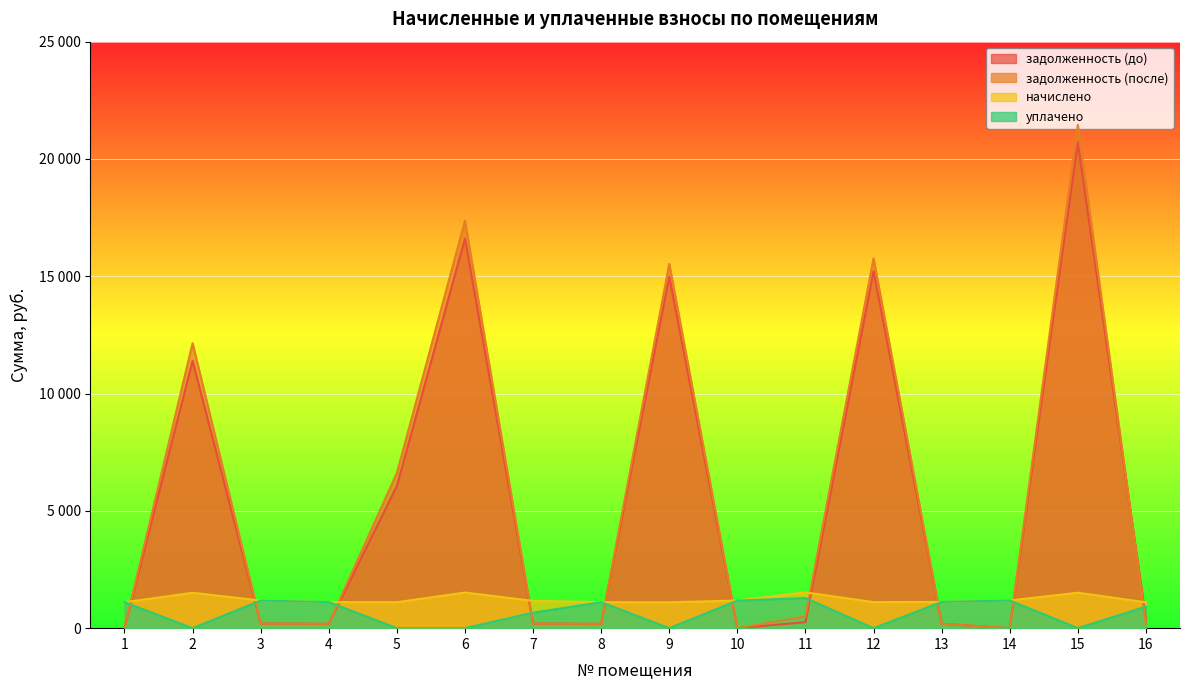

At which category is the sum across all series the highest?

15